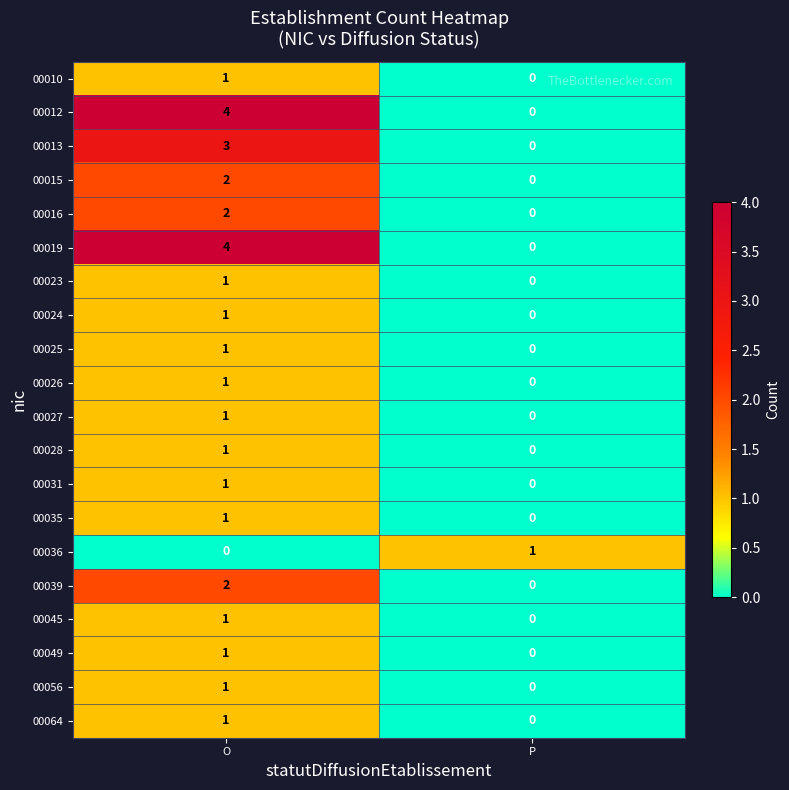

What is the difference between the highest and lowest values at O?

4